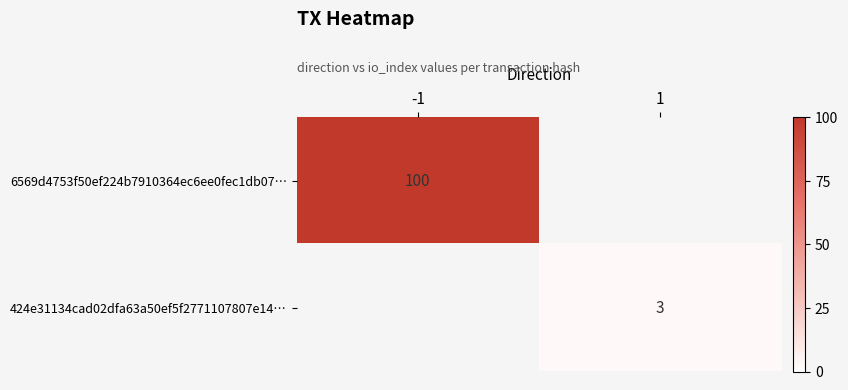

The 424e31134cad02dfa63a50ef5f2771107807e14… series shows 3 at 1. True or false?

True